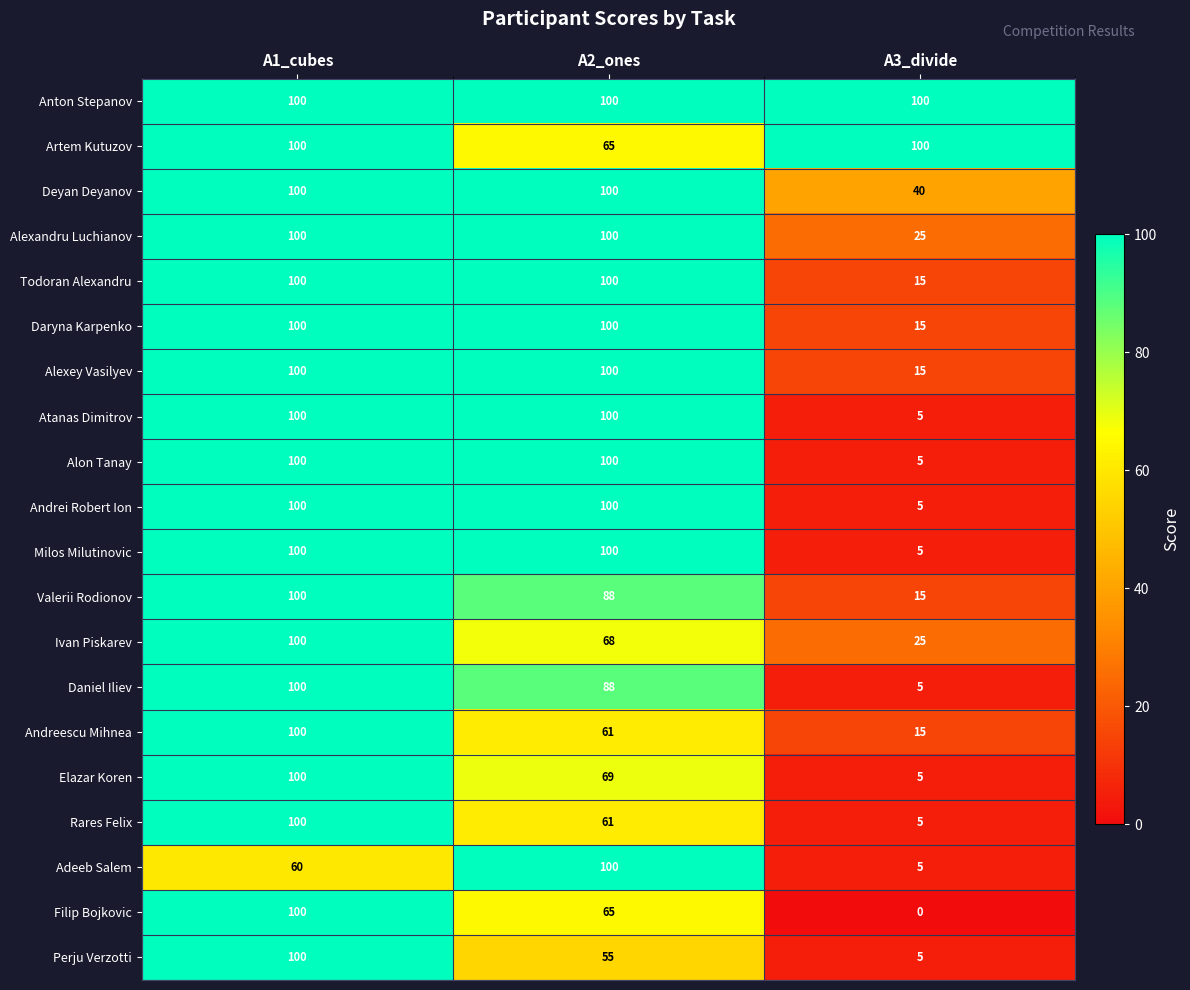

What is the difference between the Atanas Dimitrov values at A3_divide and A2_ones?

95